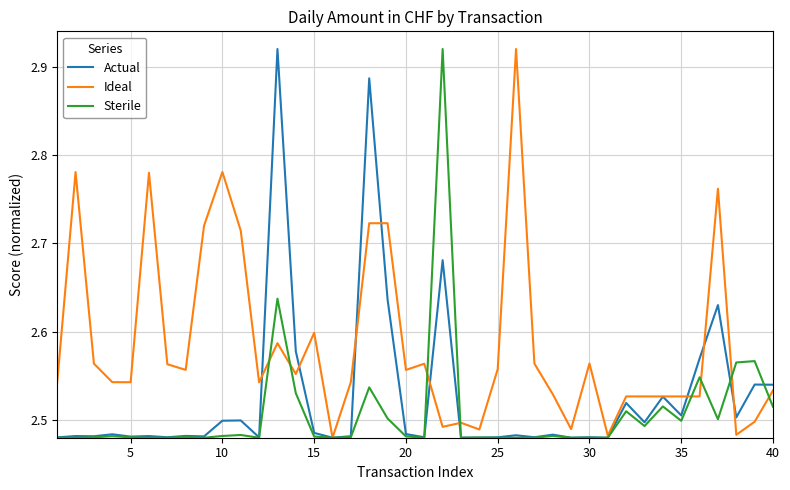

List the series in order of their overall mean, highest first.

Ideal, Actual, Sterile